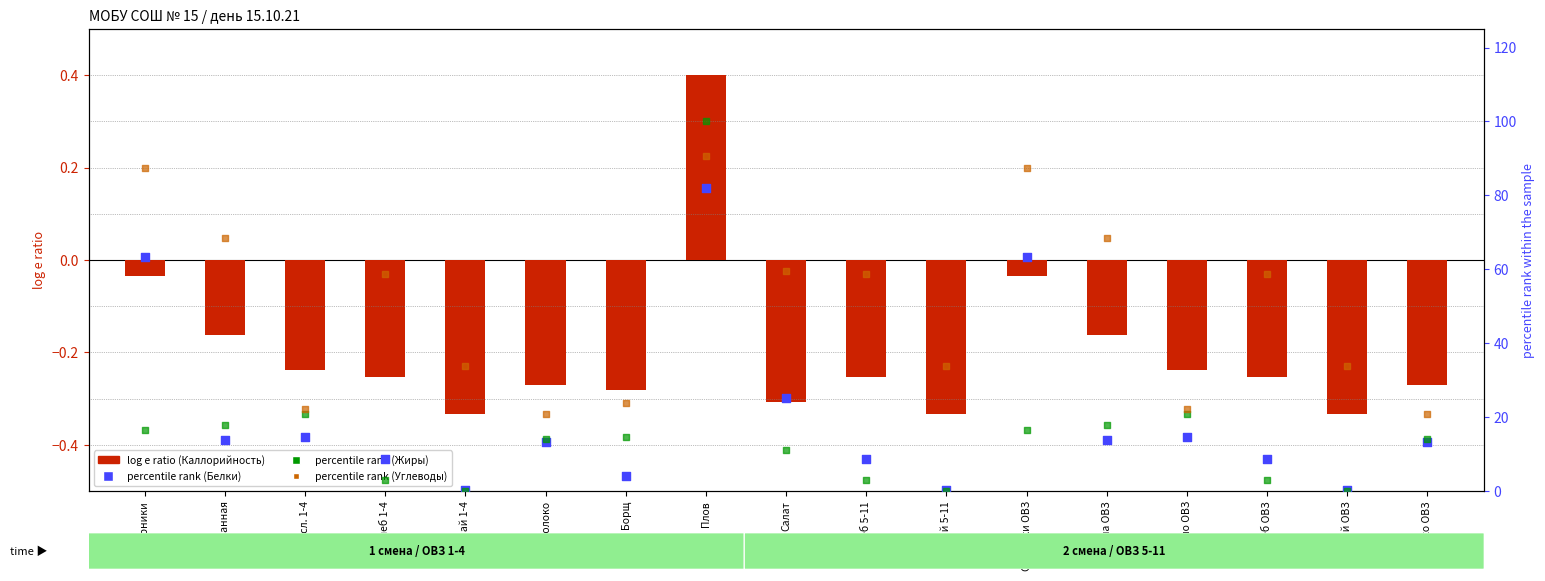

Which series contains the highest Y value?

percentile rank (Жиры)